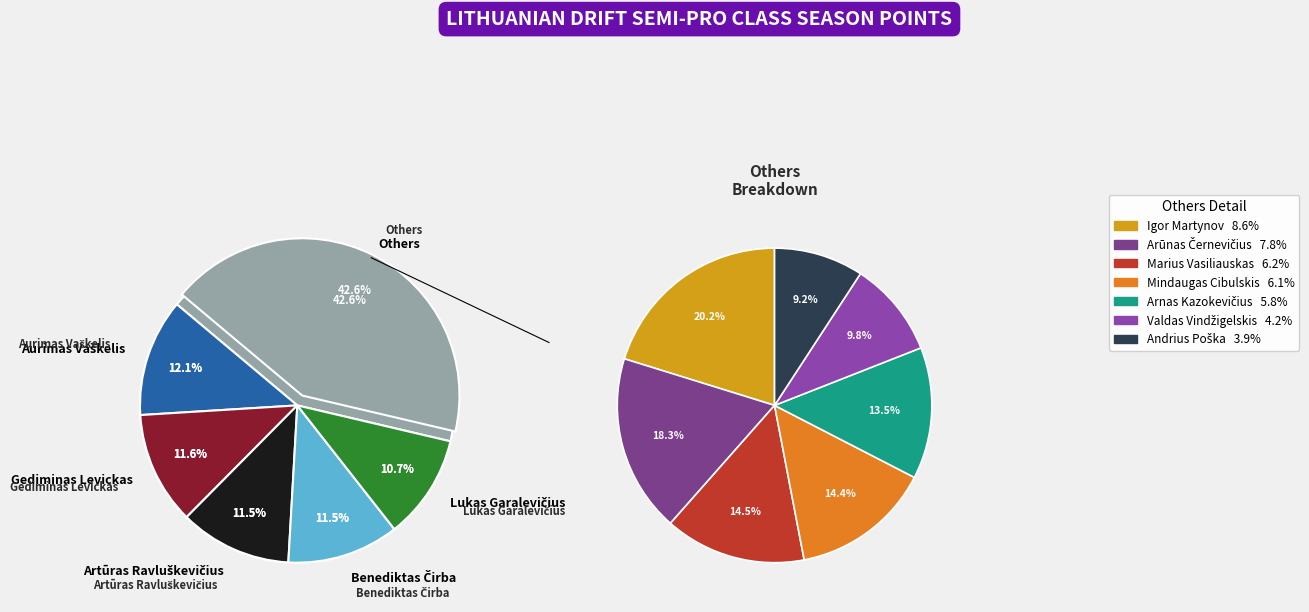

Is it true that Artūras Ravluškevičius is 12% of the pie?

True